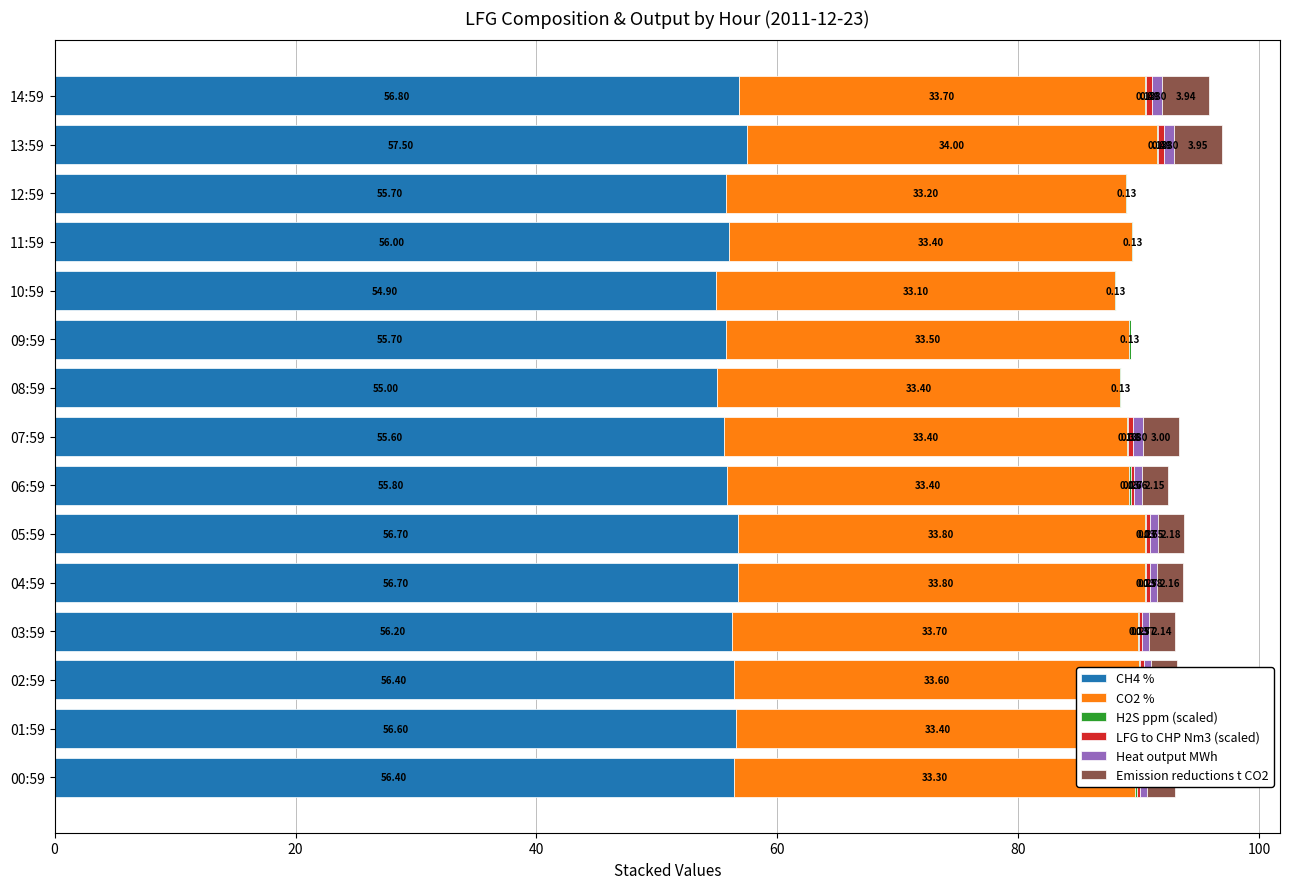

What is the spread (max minus min) of values at 07:59?

55.5